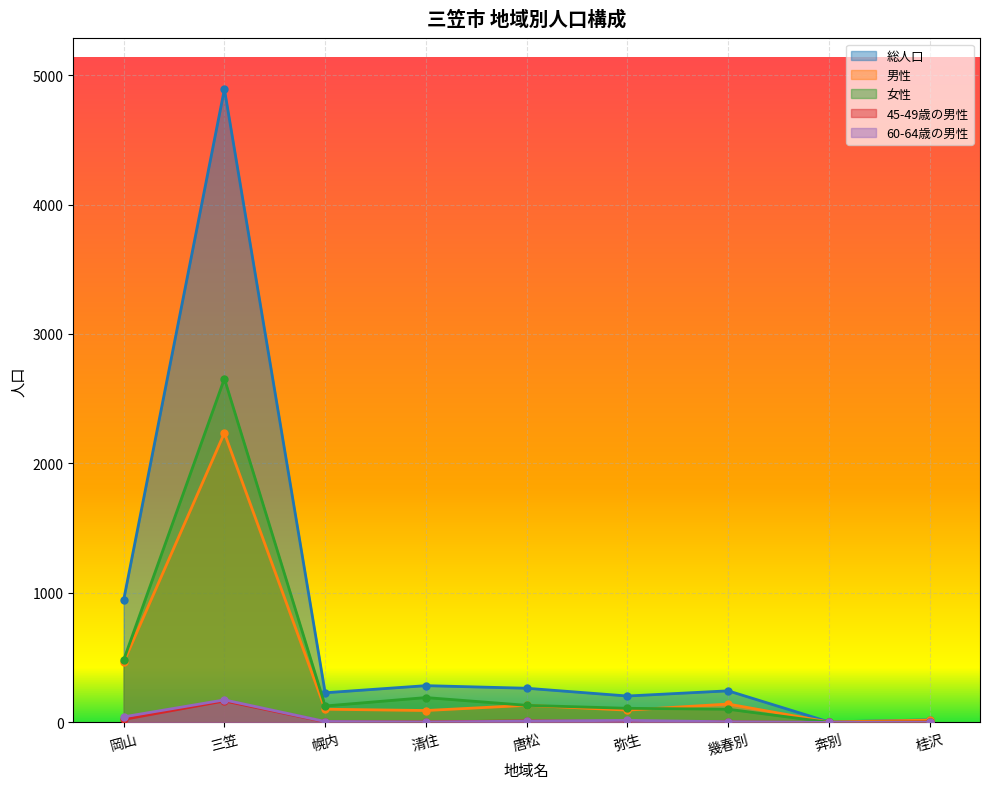

Where is the first local maximum for 総人口?

三笠